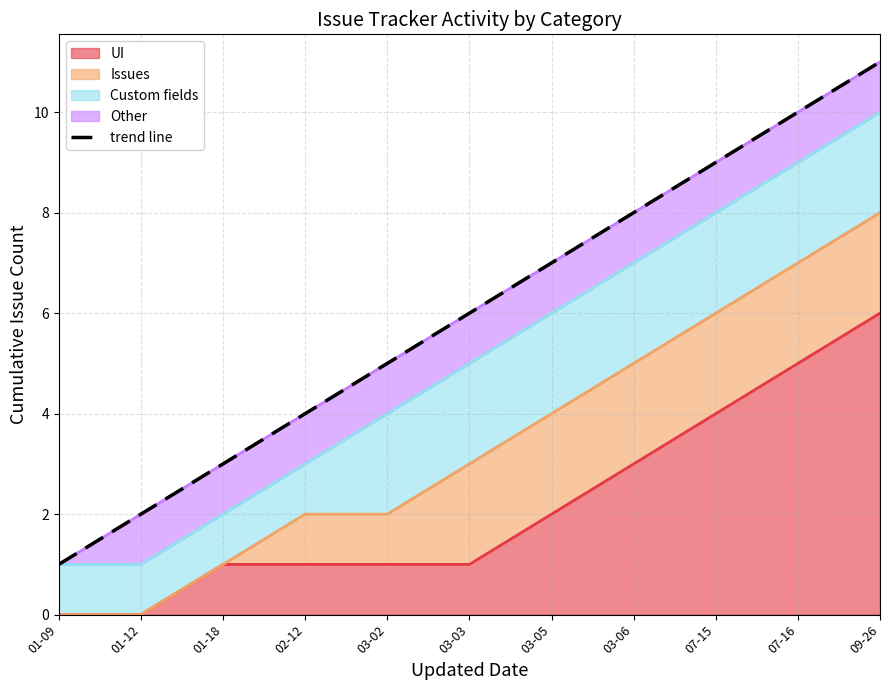

What is the greatest value displayed?

11